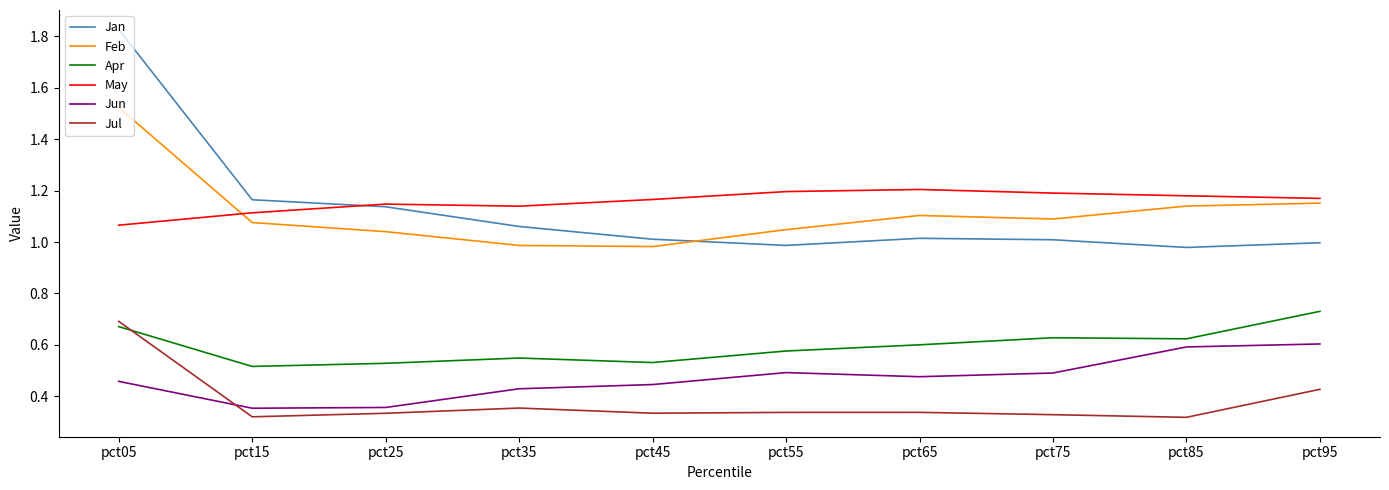

True or false: May and Apr intersect in this chart.

False